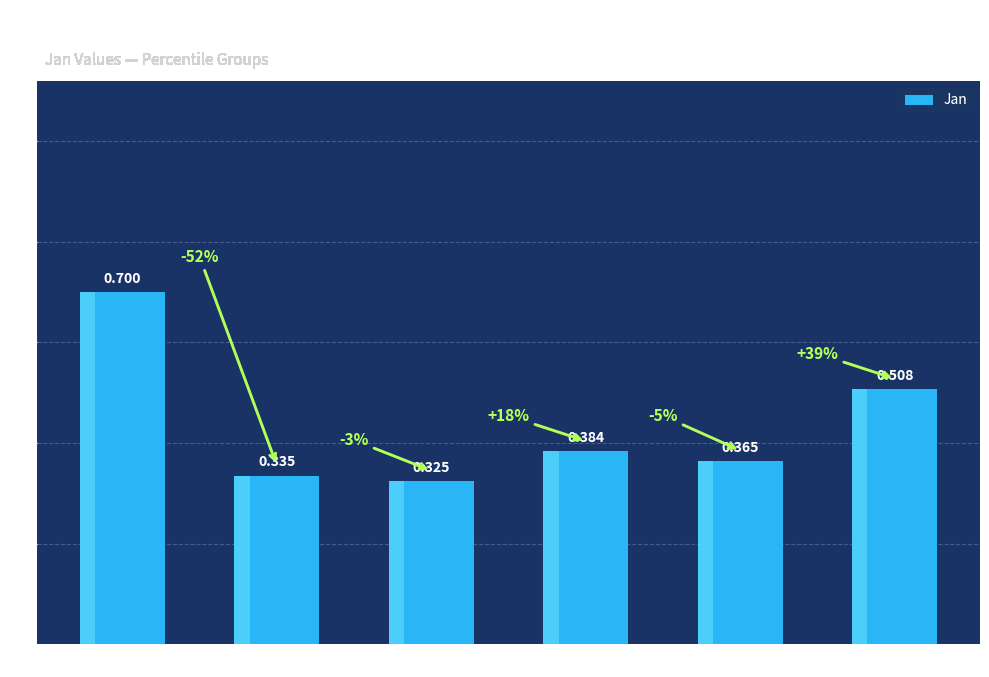

Reading left to right, extract all data points from this chart.

0.7	0.3	0.3	0.4	0.4	0.5